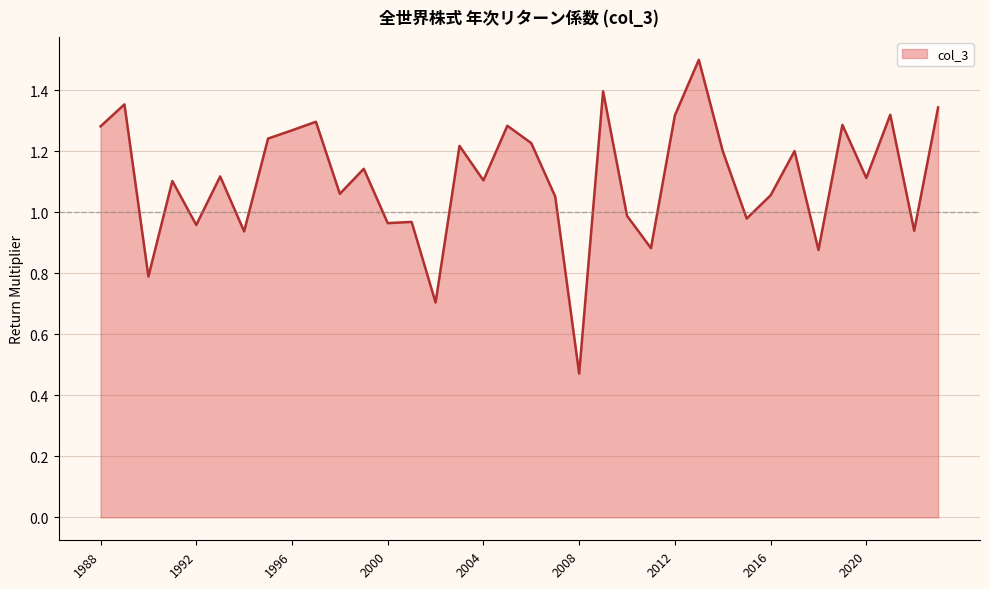

What is the greatest value displayed?

1.5